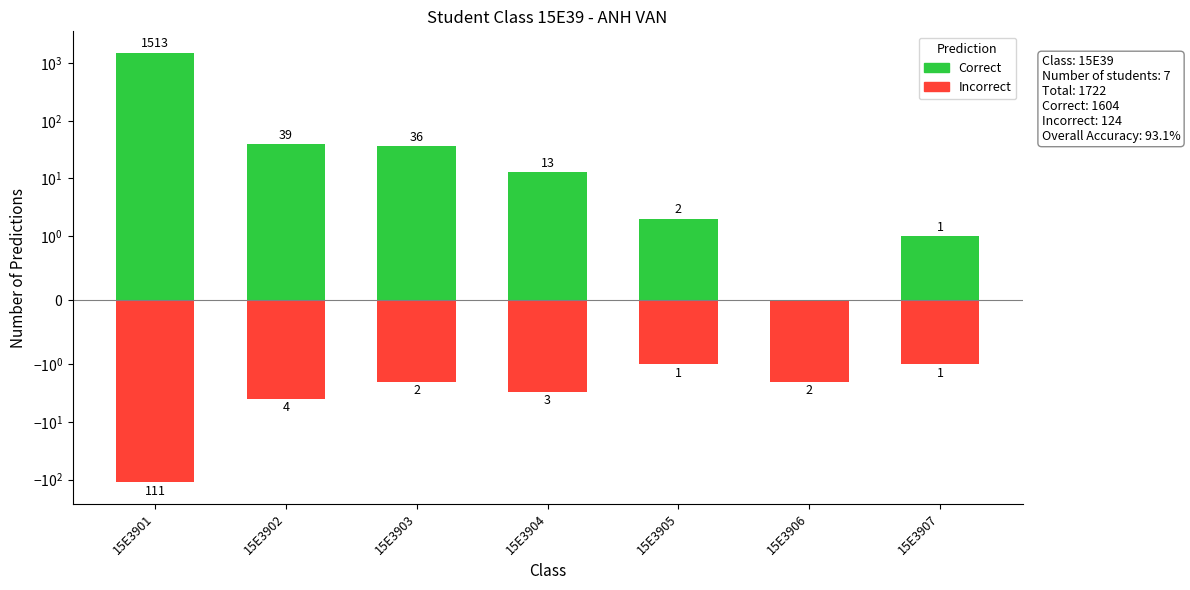

Is it true that Incorrect equals -1 at 15E3903?

False